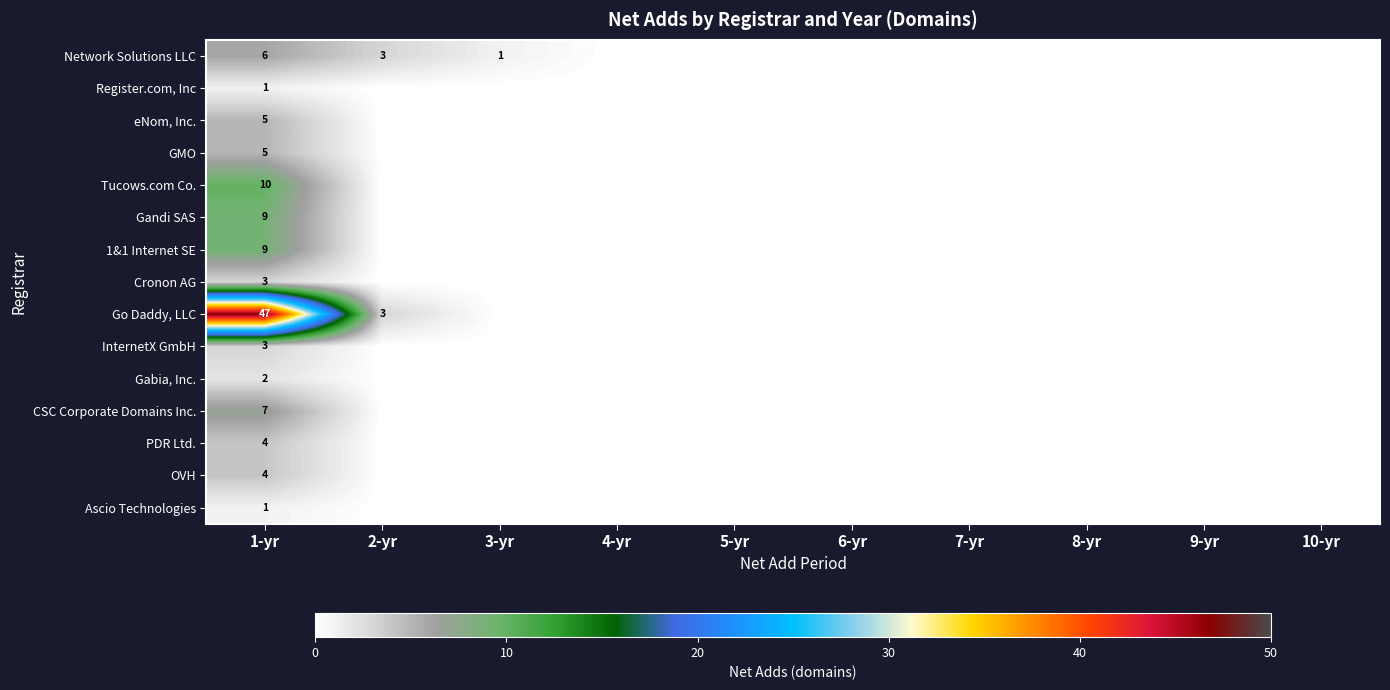

Which category has the highest value across all series?

1-yr